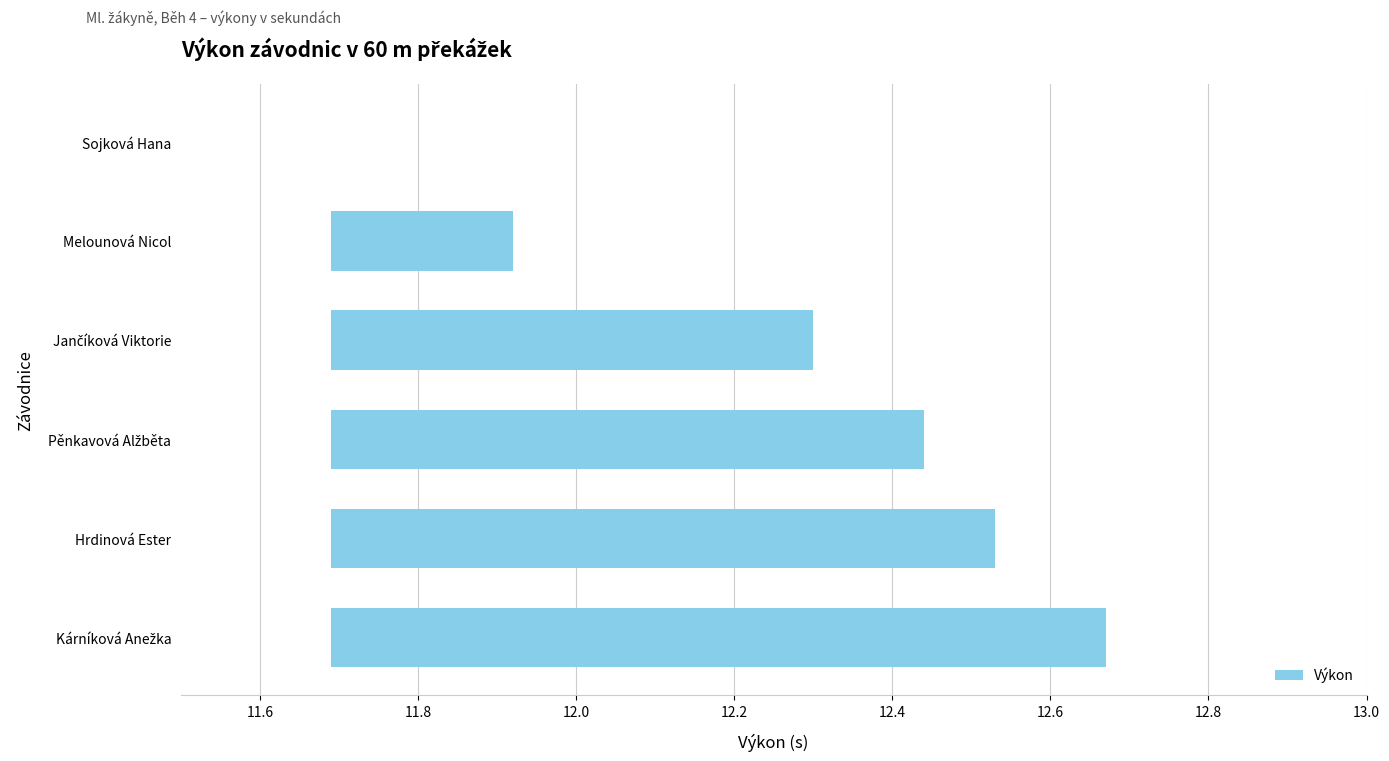

The value at Kárníková Anežka is 0.6. True or false?

False